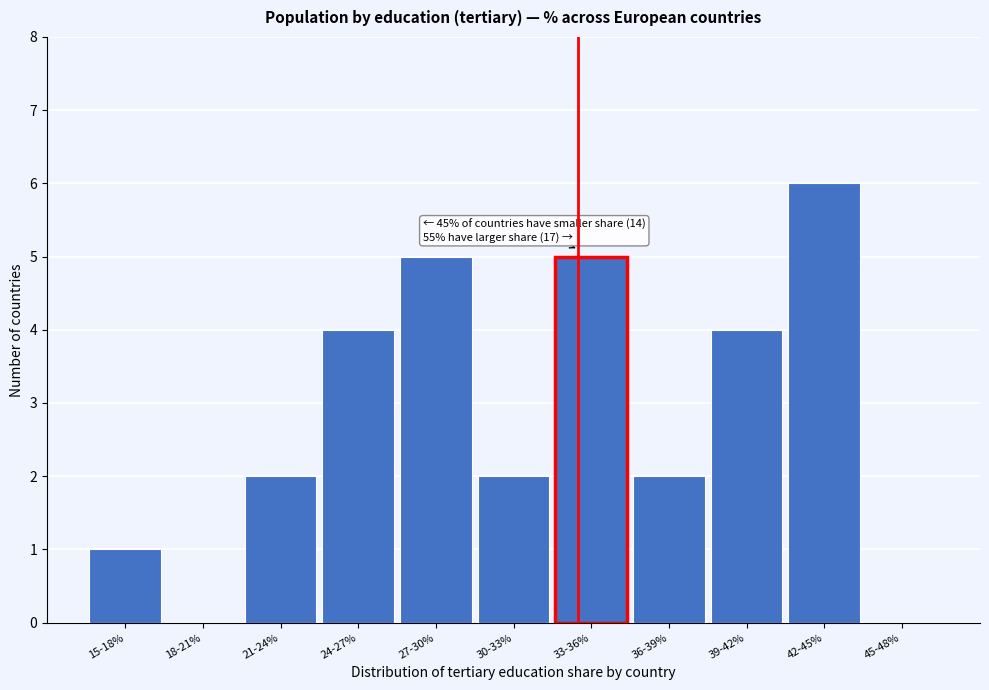

Reading left to right, transcribe all the data shown in this chart.

15-18%=1	18-21%=0	21-24%=2	24-27%=4	27-30%=5	30-33%=2	33-36%=5	36-39%=2	39-42%=4	42-45%=6	45-48%=0